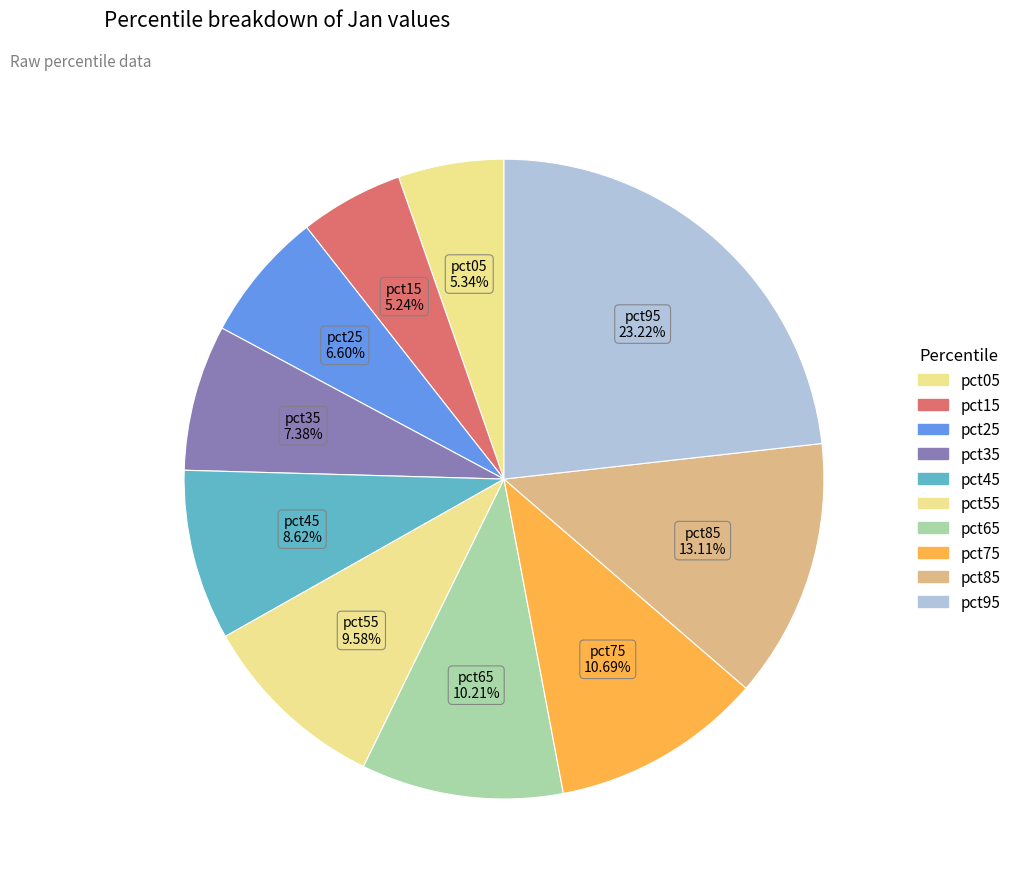

Which has a higher value, pct45 or pct15?

pct45